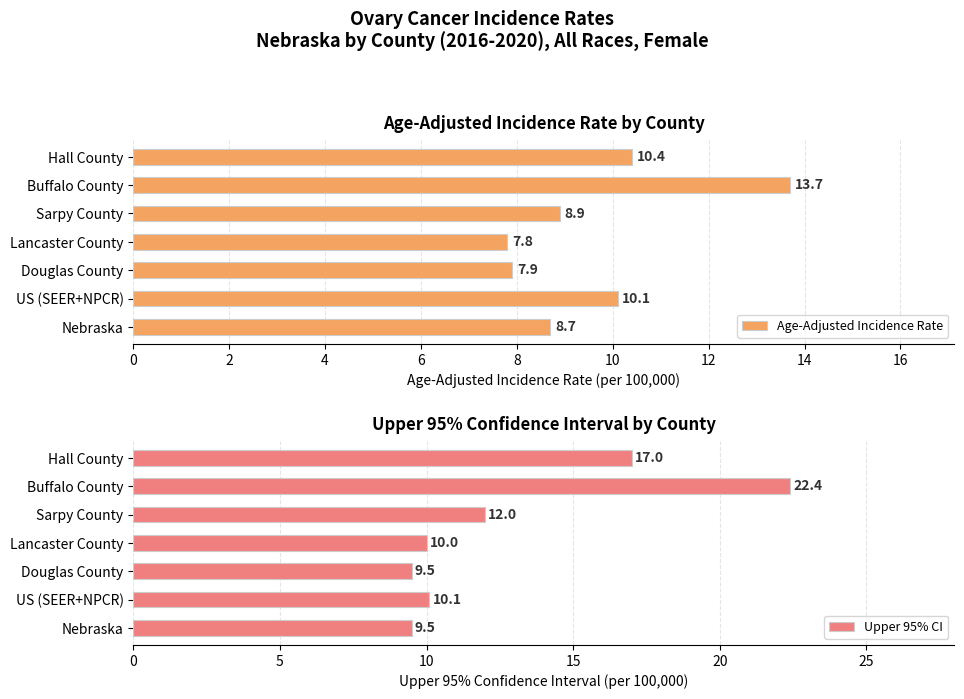

The value of Age-Adjusted Incidence Rate at Sarpy County is 5.1. True or false?

False